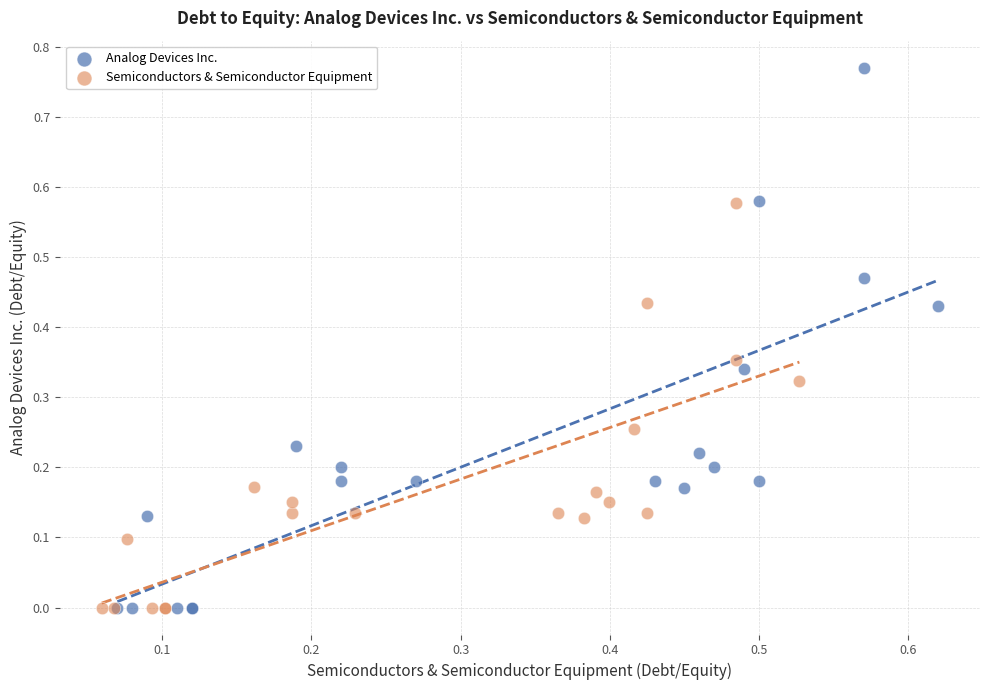

Which series contains the highest Y value?

Analog Devices Inc.